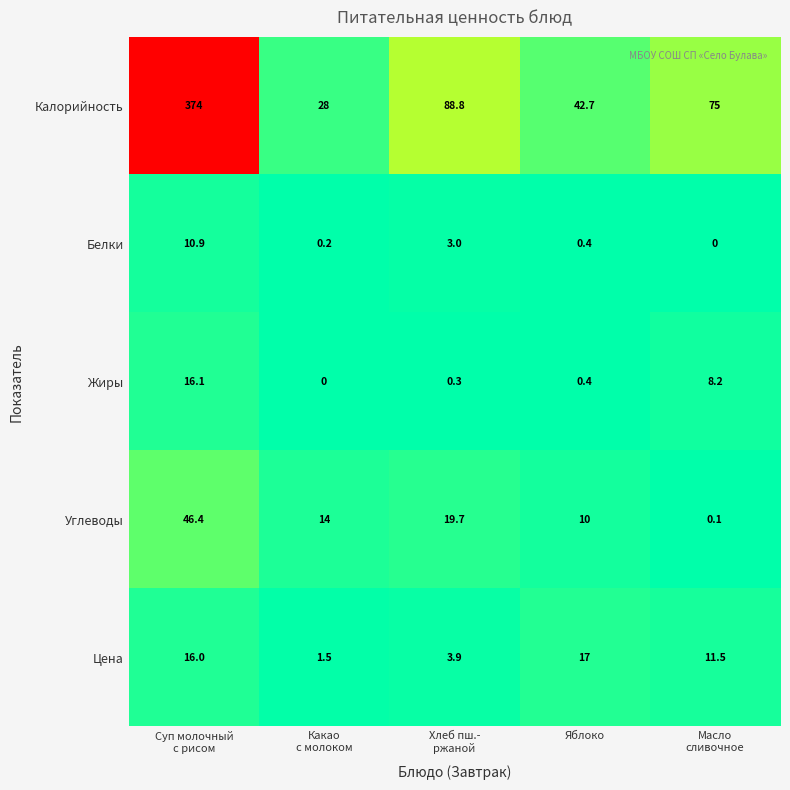

The Белки series shows 0.4 at Яблоко. True or false?

True